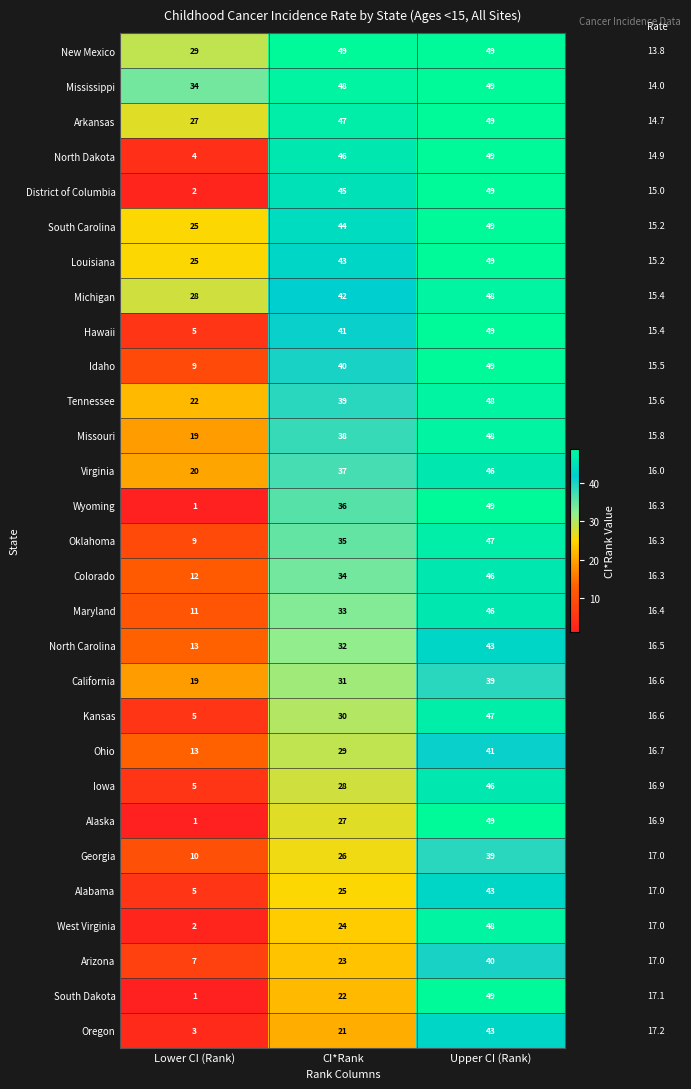

Which series has the largest total across all categories?

Mississippi